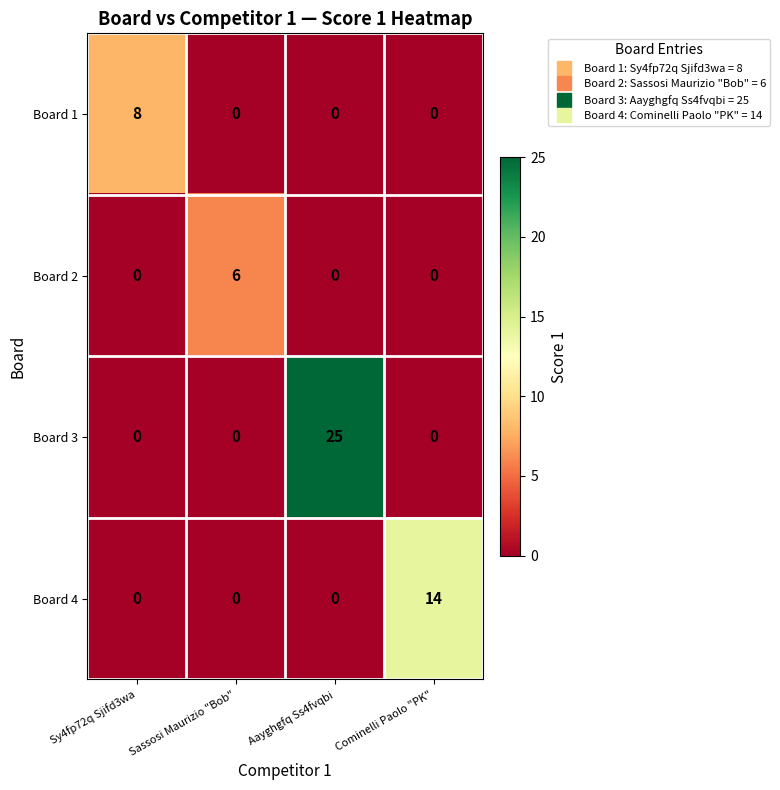

Which series has the widest spread of values?

Board 3